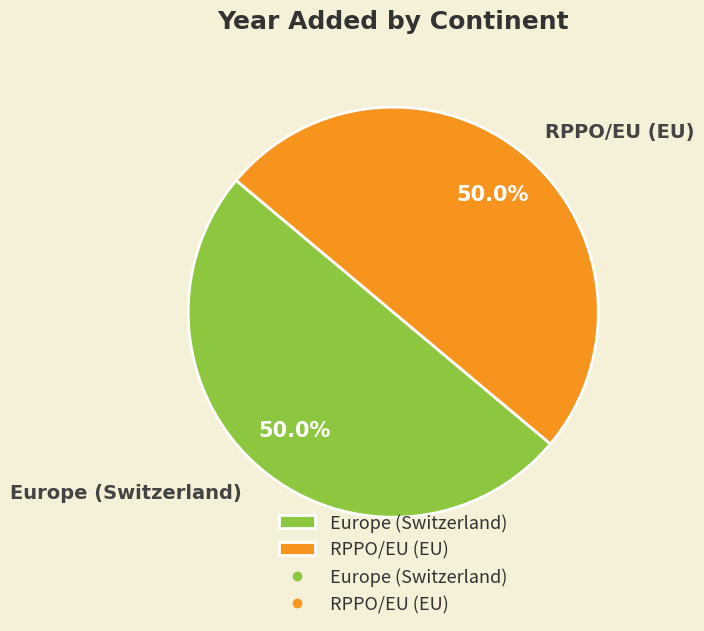

Approximately how many times larger is the value at Europe (Switzerland) compared to RPPO/EU (EU)?

1.0